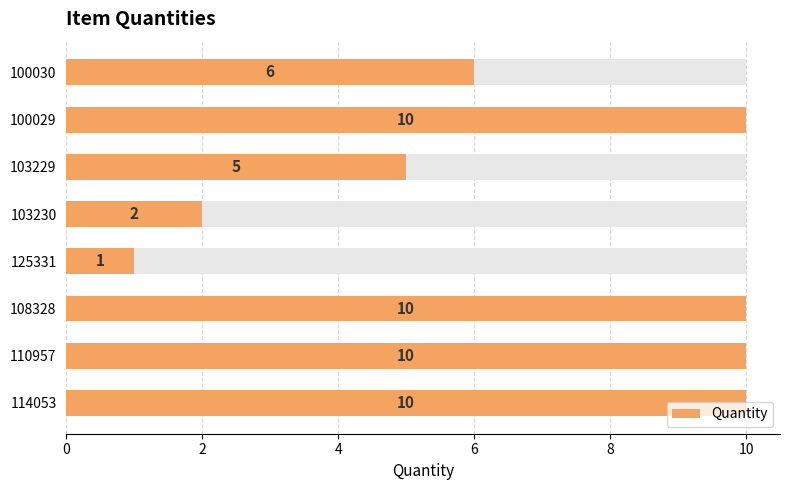

The chart shows a value of 3 at 103229. True or false?

False